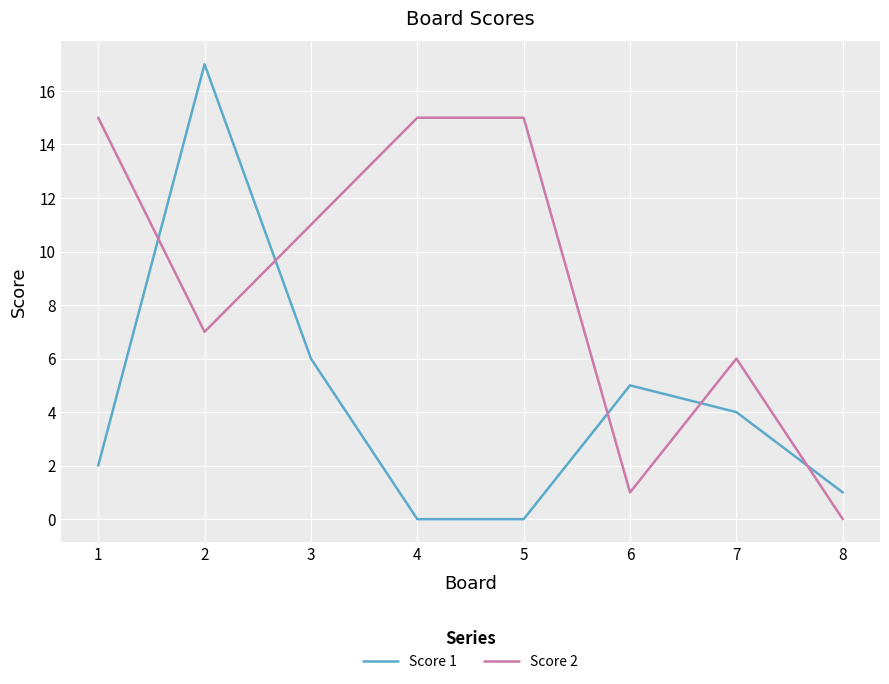

At which label does Score 2 first exceed 11?

1